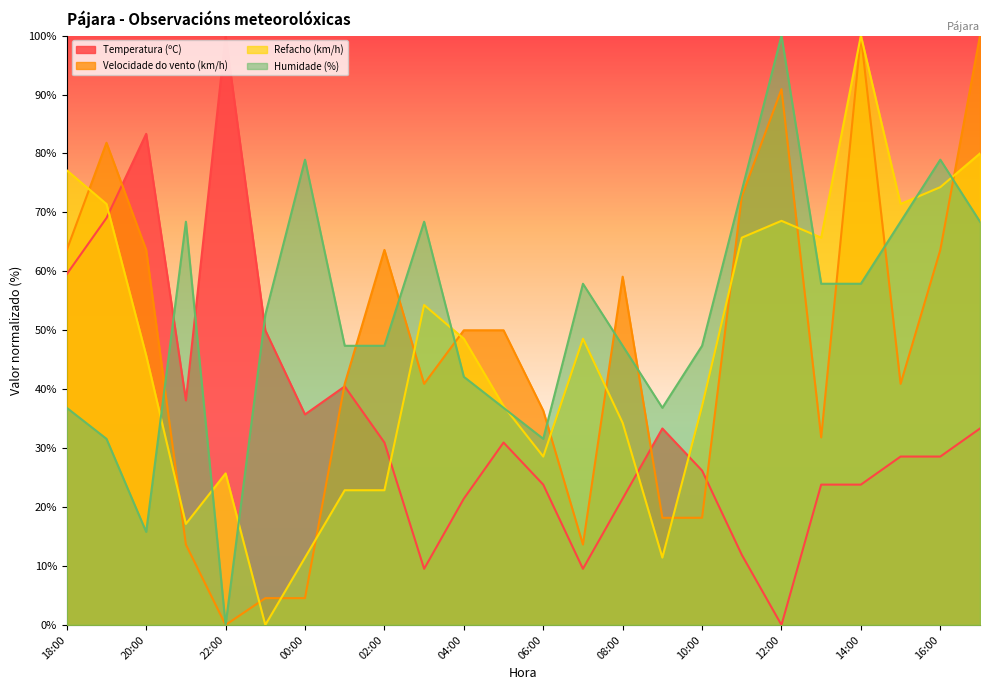

Does the chart display data point markers on the line(s)?

No